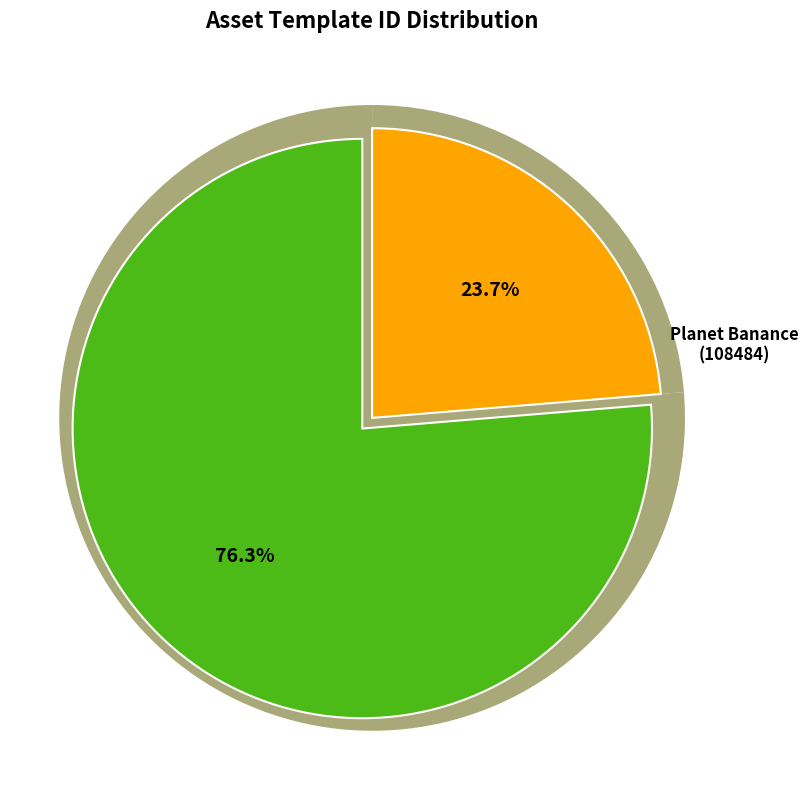

Approximately how many times larger is the value at 1099577555116 compared to 1099527383977?

3.2